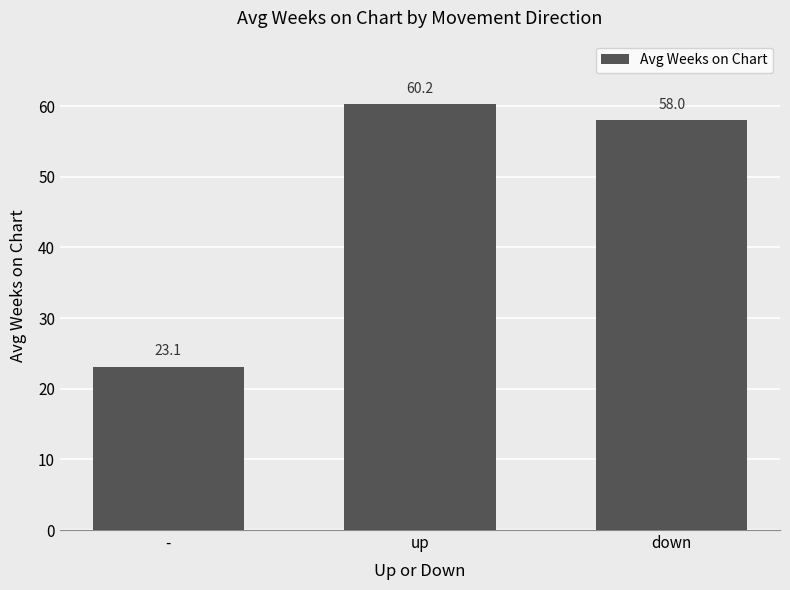

What is the ratio of the value at down to the value at up?

1.0